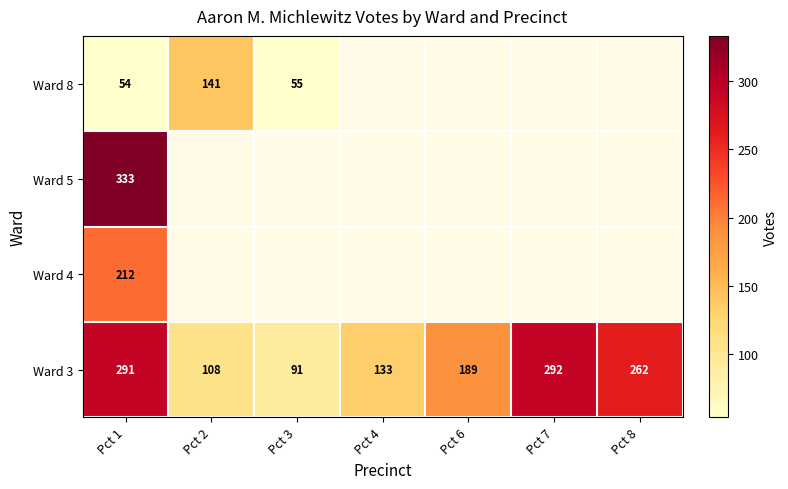

Which has a higher value, Pct 3 or Pct 2?

Pct 2